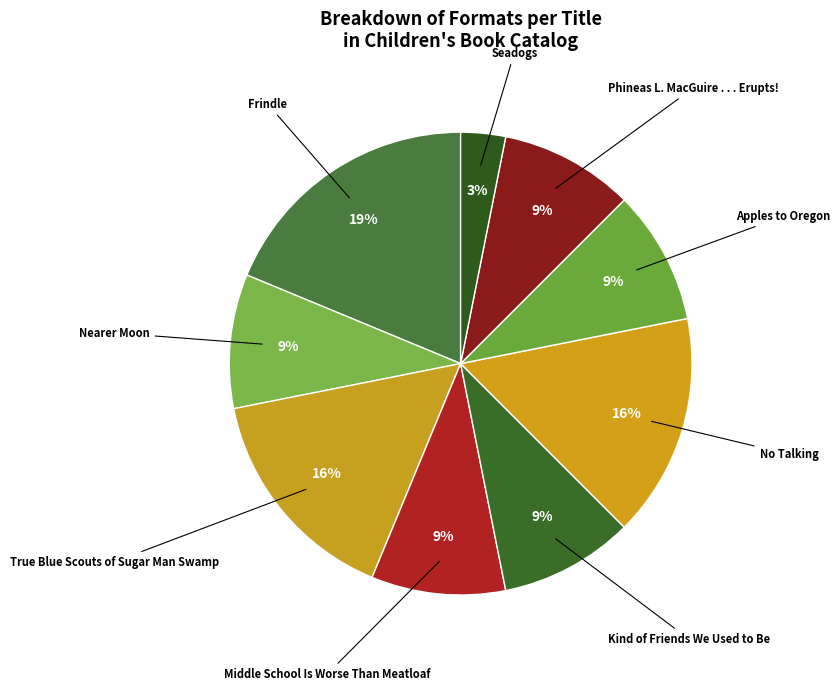

What is the largest slice in the pie chart?

Frindle